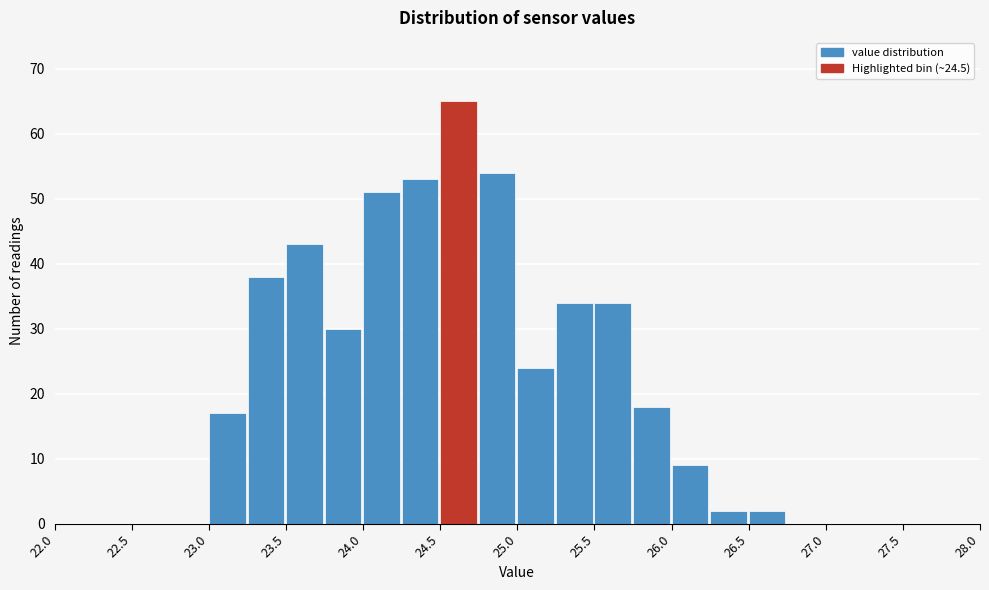

Reading left to right, transcribe this chart: for each bar, give the range it covers on the x-axis and its height. The values are not printed on the chart, so give them approximately, as read against the axis.

22.00 to 22.25: 0
22.25 to 22.50: 0
22.50 to 22.75: 0
22.75 to 23.00: 0
23.00 to 23.25: 17
23.25 to 23.50: 38
23.50 to 23.75: 43
23.75 to 24.00: 30
24.00 to 24.25: 51
24.25 to 24.50: 53
24.50 to 24.75: 65
24.75 to 25.00: 54
25.00 to 25.25: 24
25.25 to 25.50: 34
25.50 to 25.75: 34
25.75 to 26.00: 18
26.00 to 26.25: 9
26.25 to 26.50: 2
26.50 to 26.75: 2
26.75 to 27.00: 0
27.00 to 27.25: 0
27.25 to 27.50: 0
27.50 to 27.75: 0
27.75 to 28.00: 0